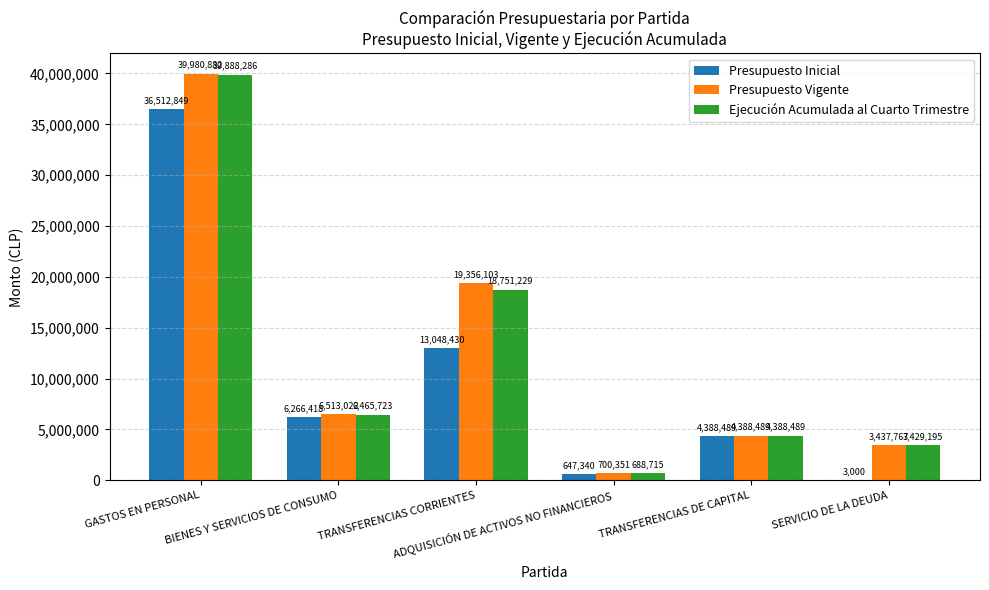

Is the value of Presupuesto Vigente at TRANSFERENCIAS DE CAPITAL greater than the value of Presupuesto Inicial at ADQUISICIÓN DE ACTIVOS NO FINANCIEROS?

Yes